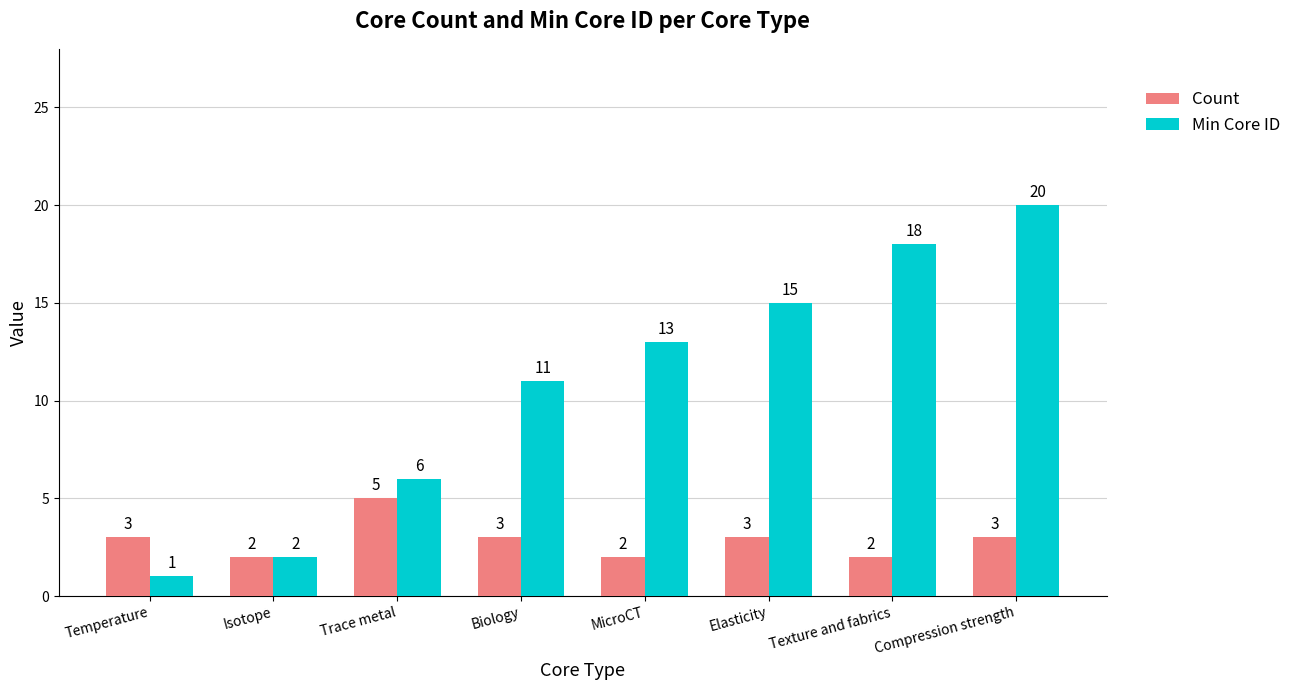

Rank the series by their maximum value, from lowest to highest.

Count, Min Core ID